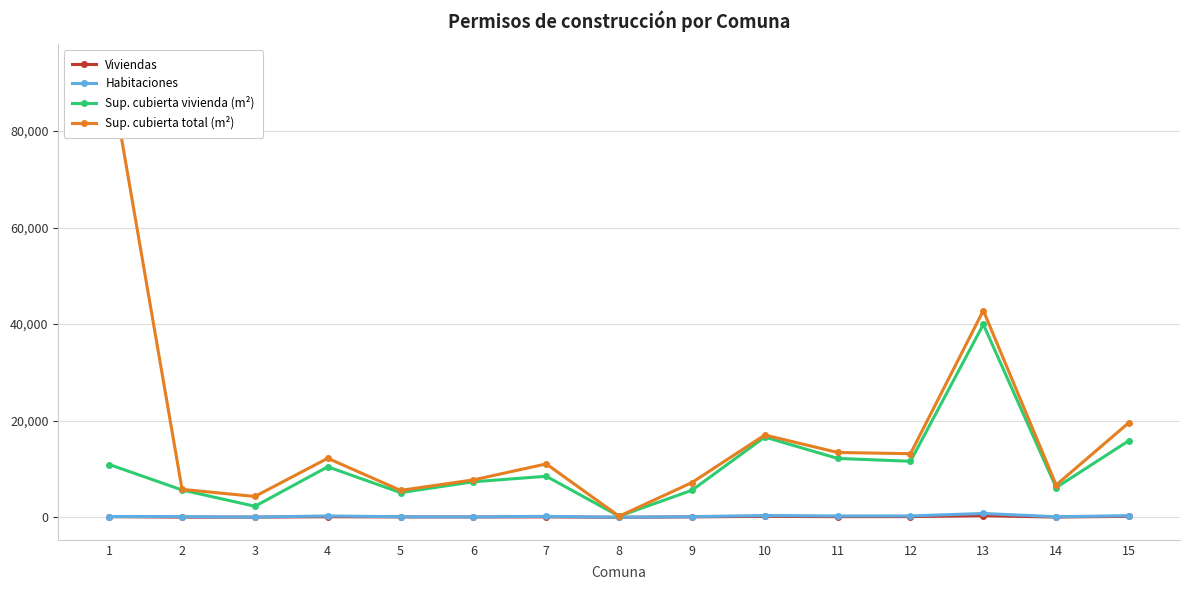

Is the value of Viviendas at 12 greater than the value of Sup. cubierta total (m²) at 2?

No